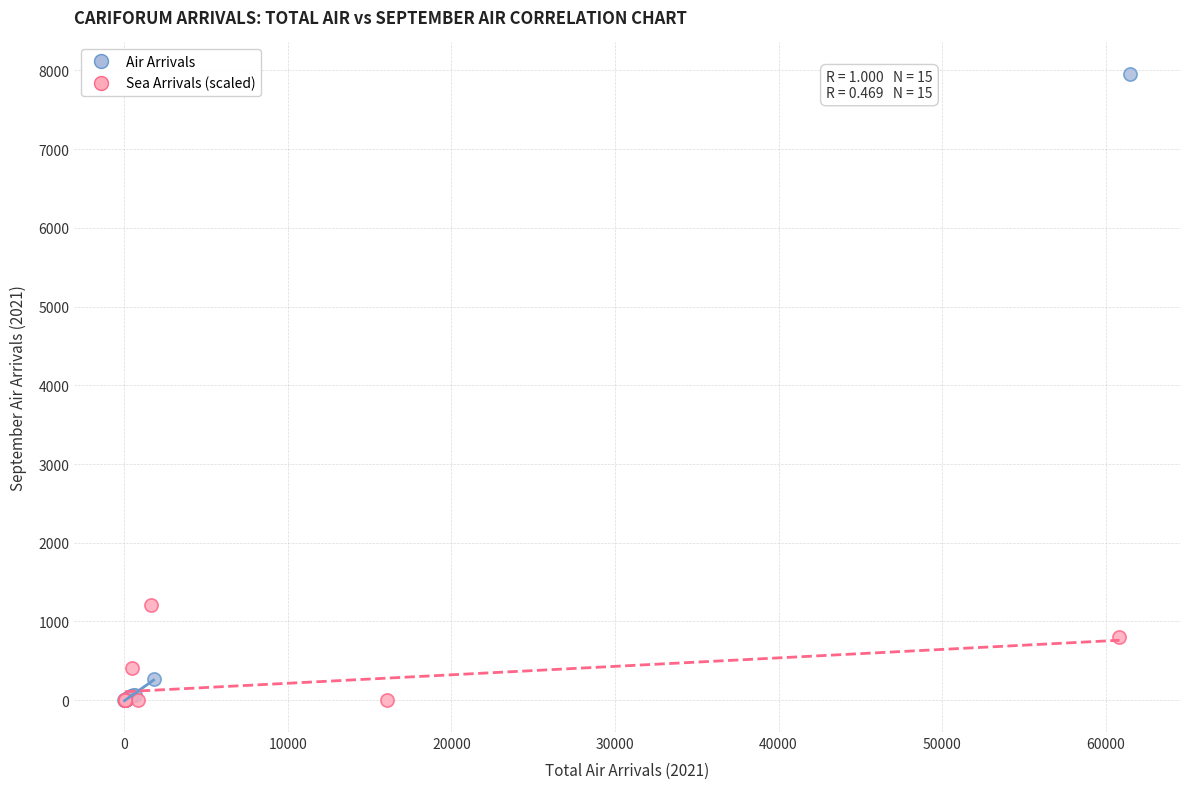

Which series has the widest spread of Y values?

Air Arrivals